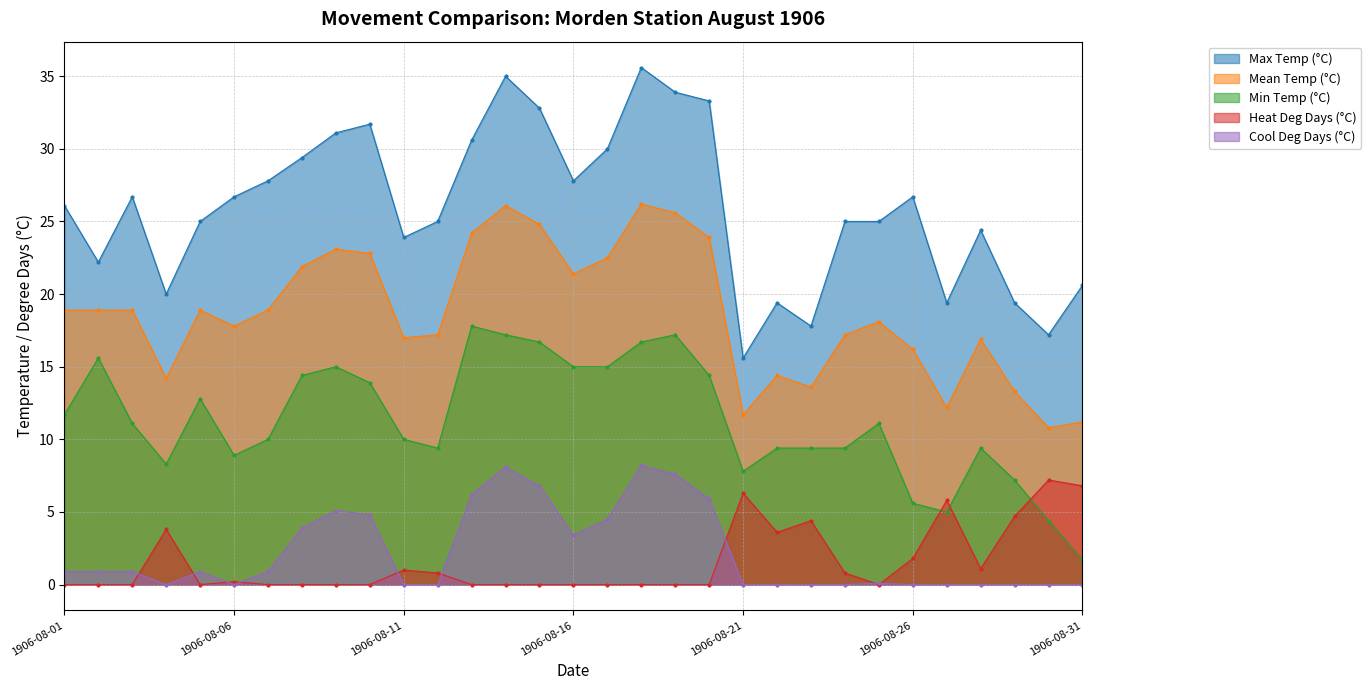

Rank the categories by Mean Temp (°C) value from lowest to highest.

1906-08-30, 1906-08-31, 1906-08-21, 1906-08-27, 1906-08-29, 1906-08-23, 1906-08-04, 1906-08-22, 1906-08-26, 1906-08-28, 1906-08-11, 1906-08-12, 1906-08-24, 1906-08-06, 1906-08-25, 1906-08-01, 1906-08-02, 1906-08-03, 1906-08-05, 1906-08-07, 1906-08-16, 1906-08-08, 1906-08-17, 1906-08-10, 1906-08-09, 1906-08-20, 1906-08-13, 1906-08-15, 1906-08-19, 1906-08-14, 1906-08-18